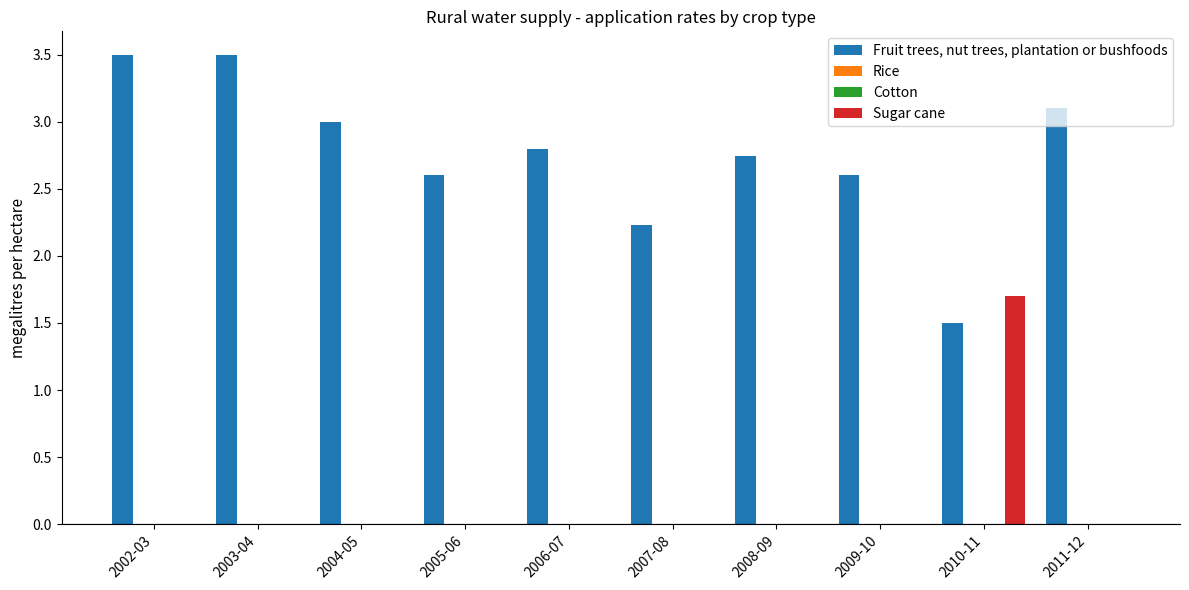

Are the bars horizontal?

No